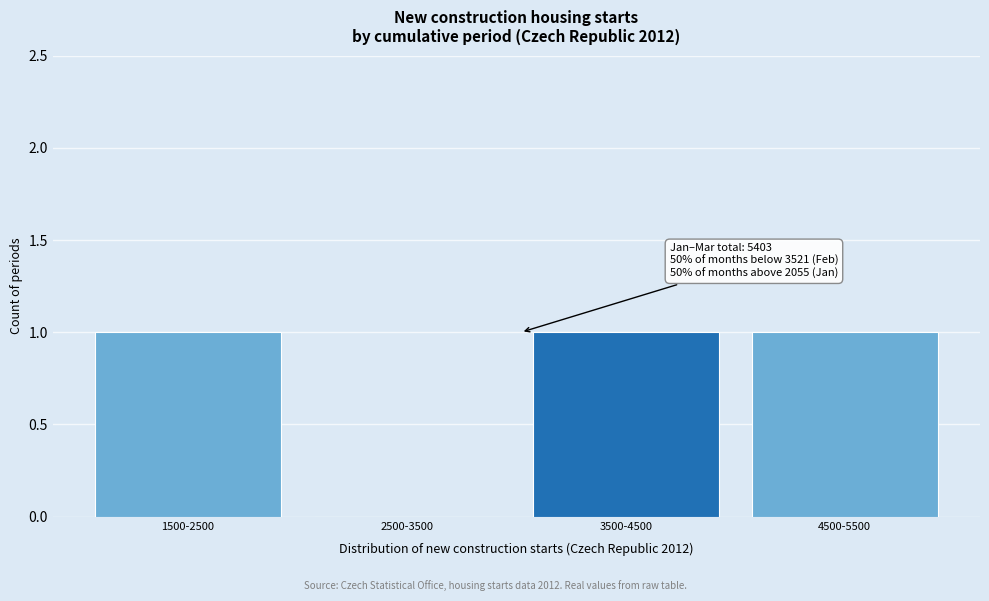

Reading right to left, what are all the values shown in this chart?

4500-5500=1	3500-4500=1	2500-3500=0	1500-2500=1